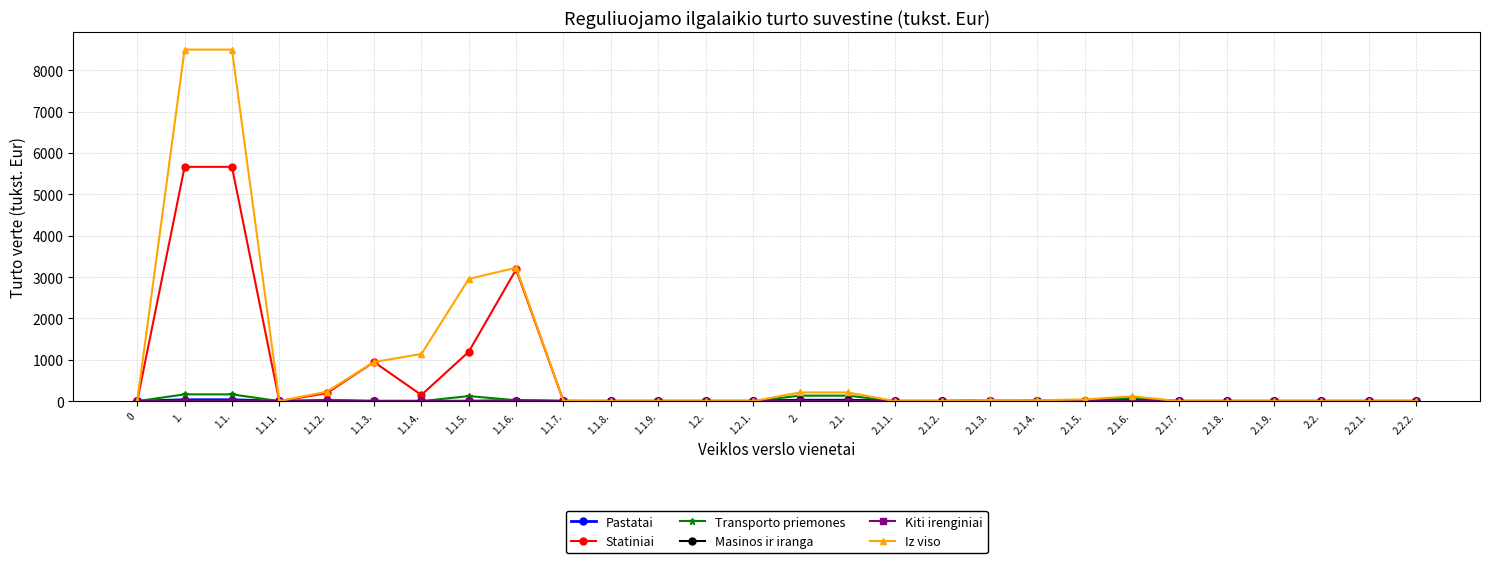

What position from the left is 2.1.2.?

18